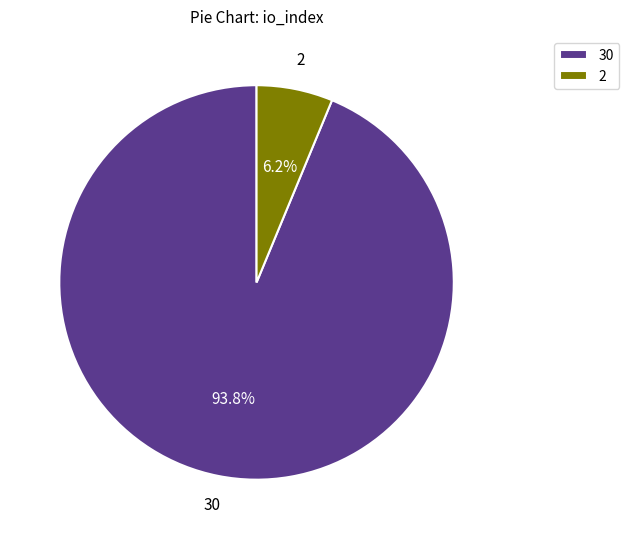

What percentage do 2 and 30 together represent?

100.0%